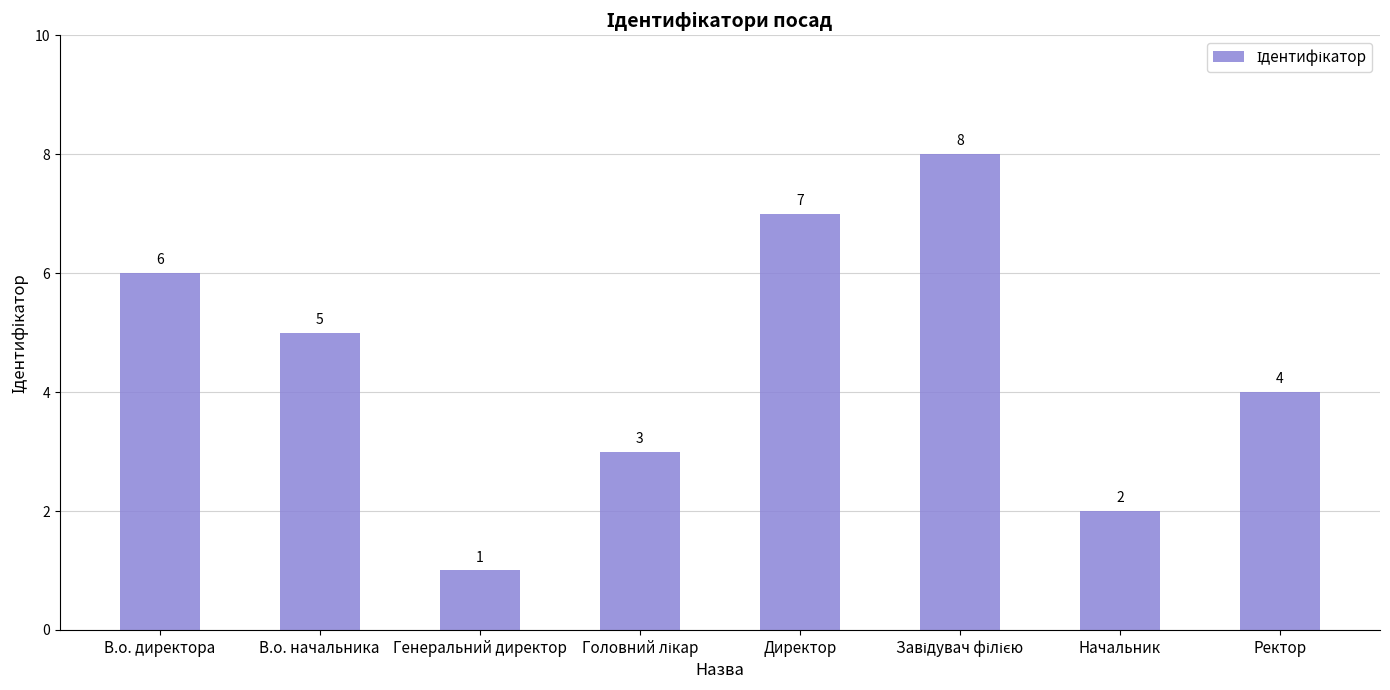

What value does the data have at В.о. начальника?

5